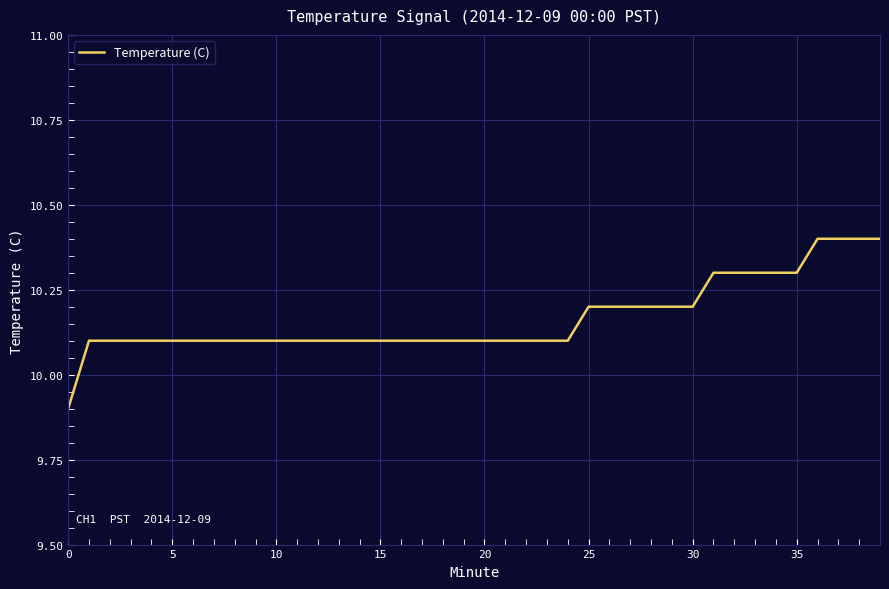

What is the minimum value shown in the chart?

9.9